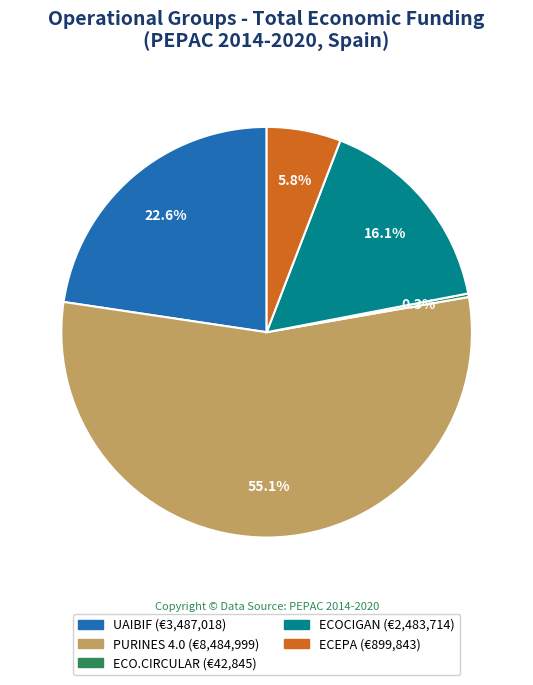

To the nearest percent, what portion does UAIBIF represent?

23%